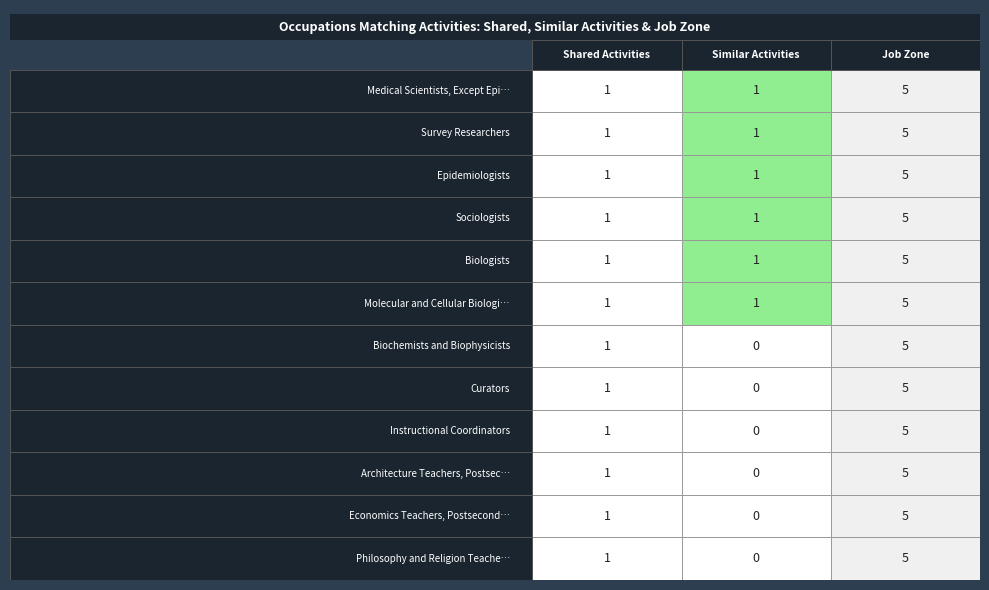

What is the difference between the maximum and minimum values in the Molecular and Cellular Biologists series?

4